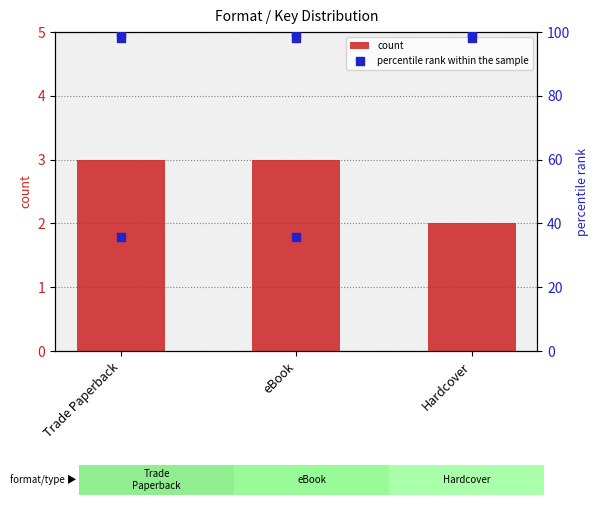

The count series shows 4 at Trade Paperback. True or false?

False